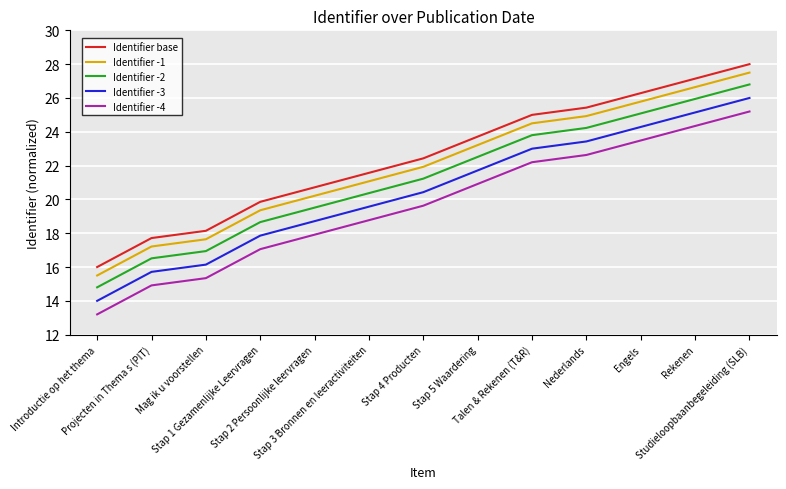

The value of Identifier -1 at Mag ik u voorstellen is 17.6. True or false?

True